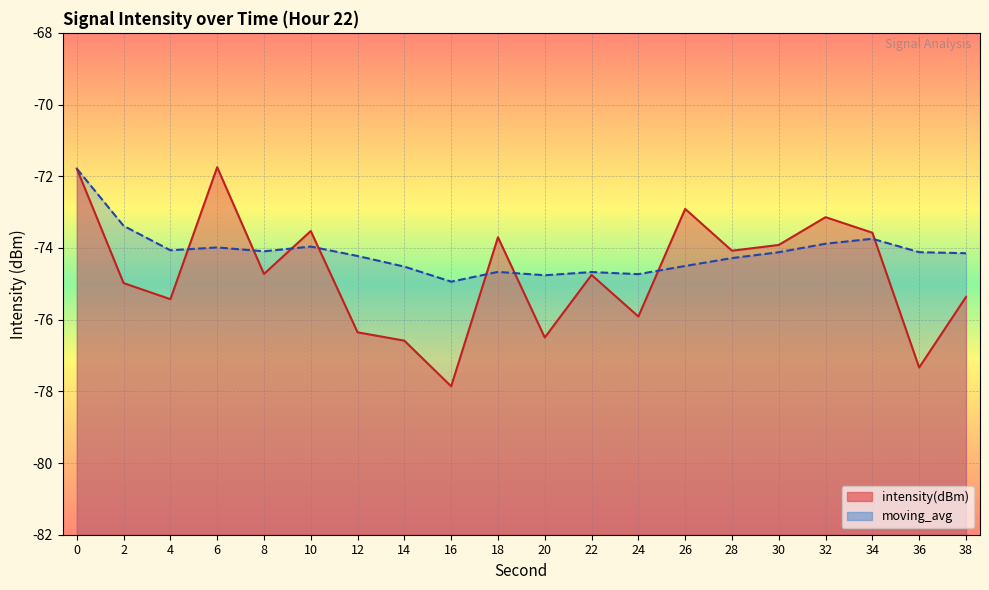

True or false: intensity(dBm) has a value of -113.7 at 4.

False